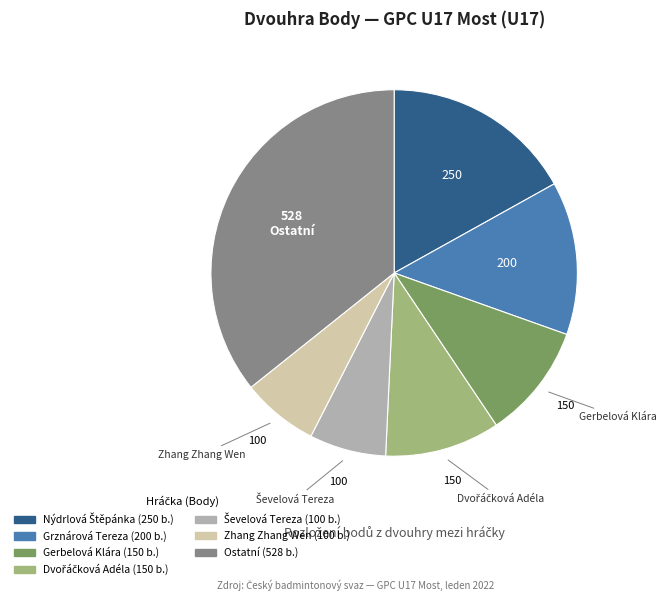

Does any single category account for the majority?

No